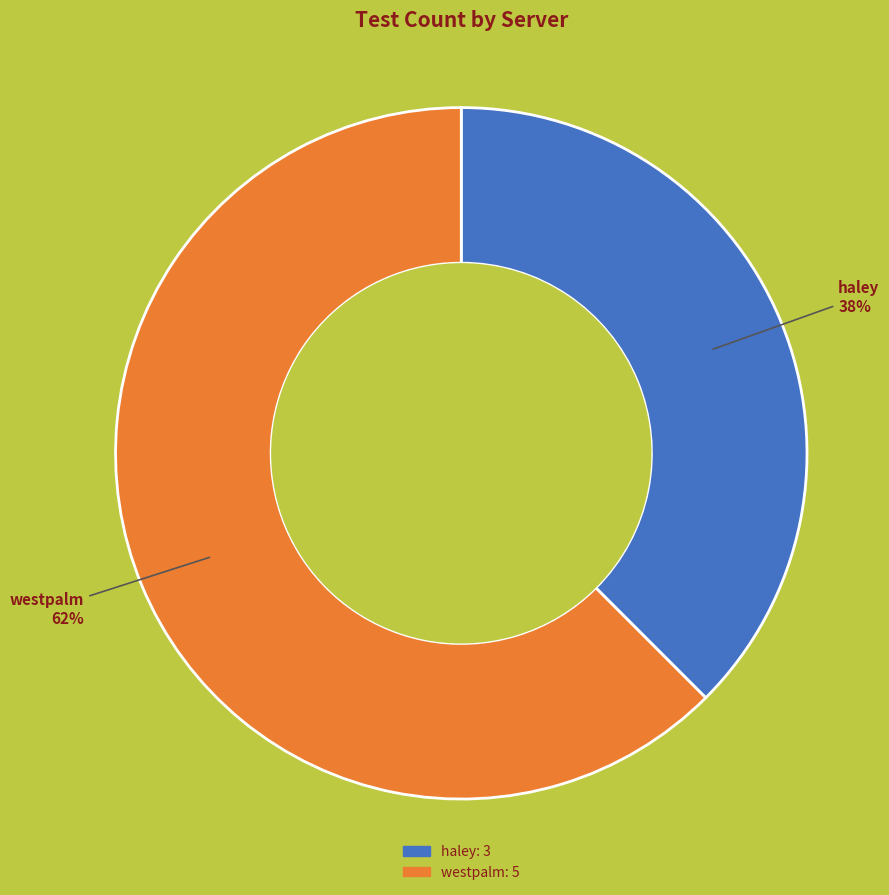

Approximately how many times larger is the value at haley compared to westpalm?

0.6